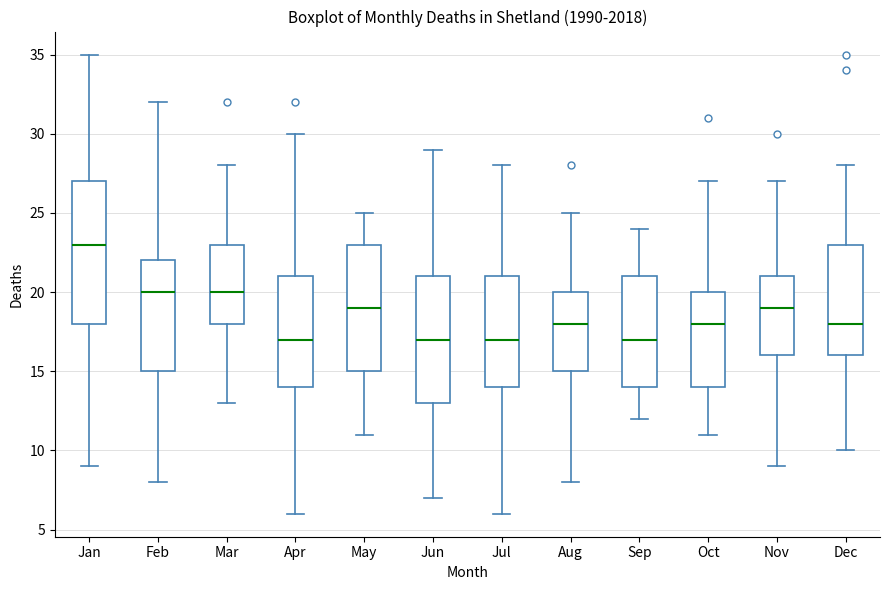

Reading left to right, transcribe this box plot: for each box, give where its median line is, the range the box spans, and where its two whiskers end, as read against the y-axis. The values are not printed on the chart, so give them approximately, as read against the axis.

Jan: median 23, box 18 to 27, whiskers 9 to 35
Feb: median 20, box 15 to 22, whiskers 8 to 32
Mar: median 20, box 18 to 23, whiskers 13 to 28
Apr: median 17, box 14 to 21, whiskers 6 to 30
May: median 19, box 15 to 23, whiskers 11 to 25
Jun: median 17, box 13 to 21, whiskers 7 to 29
Jul: median 17, box 14 to 21, whiskers 6 to 28
Aug: median 18, box 15 to 20, whiskers 8 to 25
Sep: median 17, box 14 to 21, whiskers 12 to 24
Oct: median 18, box 14 to 20, whiskers 11 to 27
Nov: median 19, box 16 to 21, whiskers 9 to 27
Dec: median 18, box 16 to 23, whiskers 10 to 28